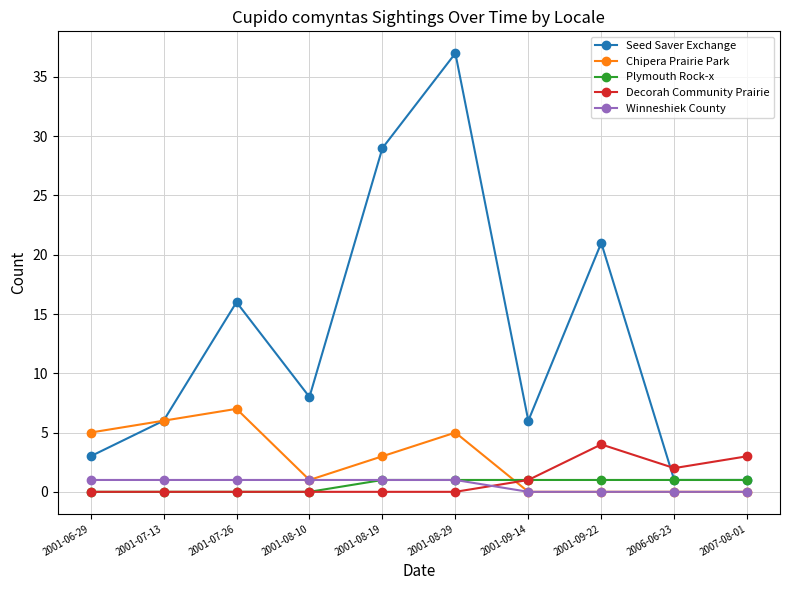

Which series has the largest total across all categories?

Seed Saver Exchange